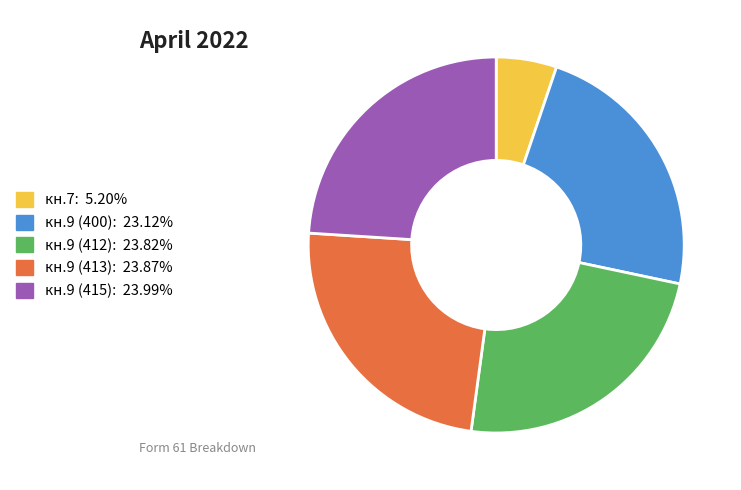

Which has a higher value, кн.9 (400) or кн.7?

кн.9 (400)